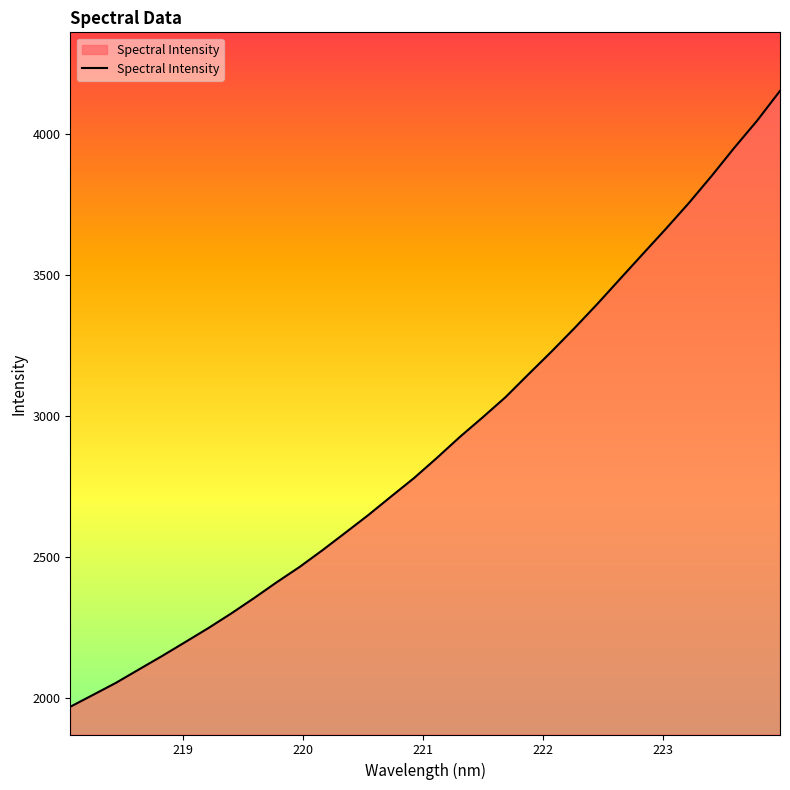

What is the smallest value displayed?

1968.6